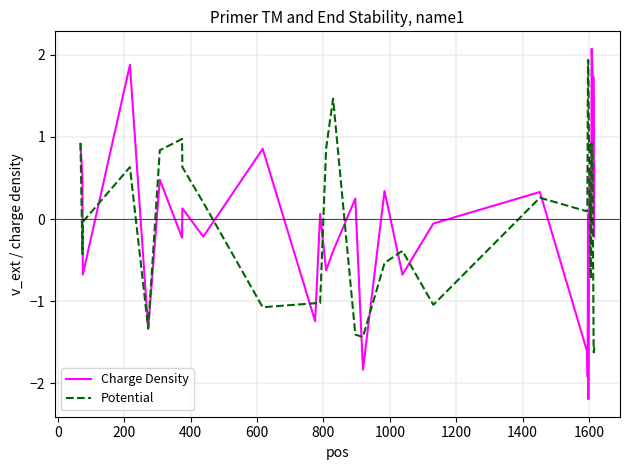

Which series has the widest spread of values?

Charge Density